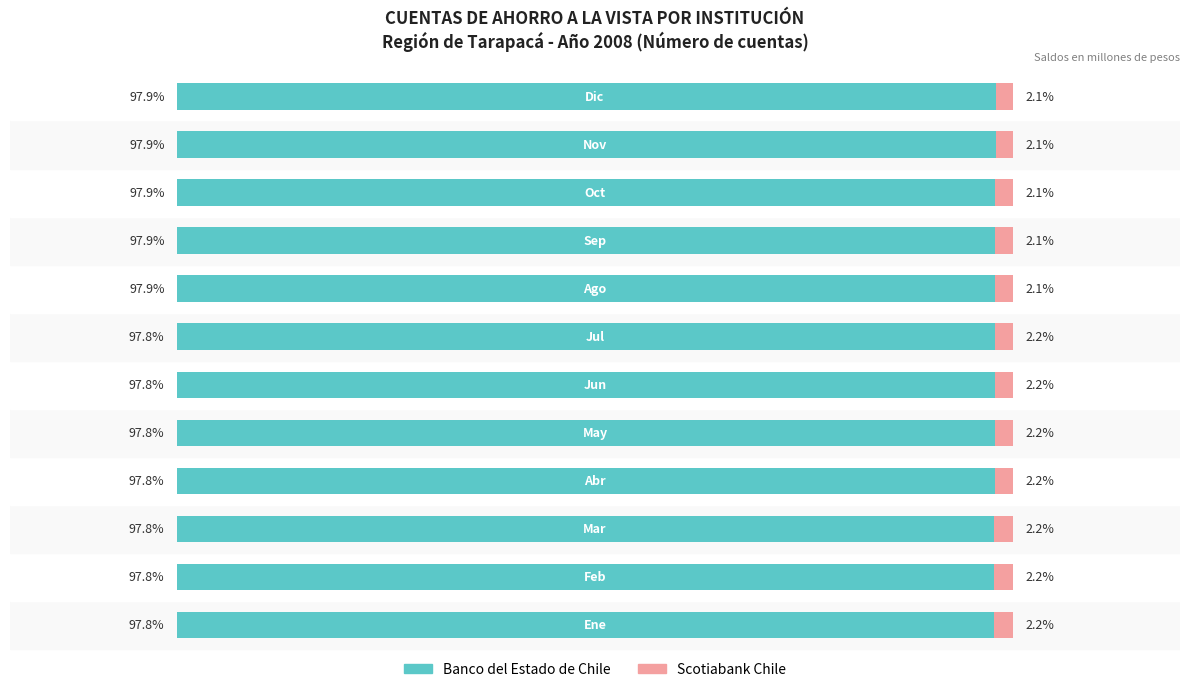

What are all the series names shown in the legend?

Banco del Estado de Chile, Scotiabank Chile